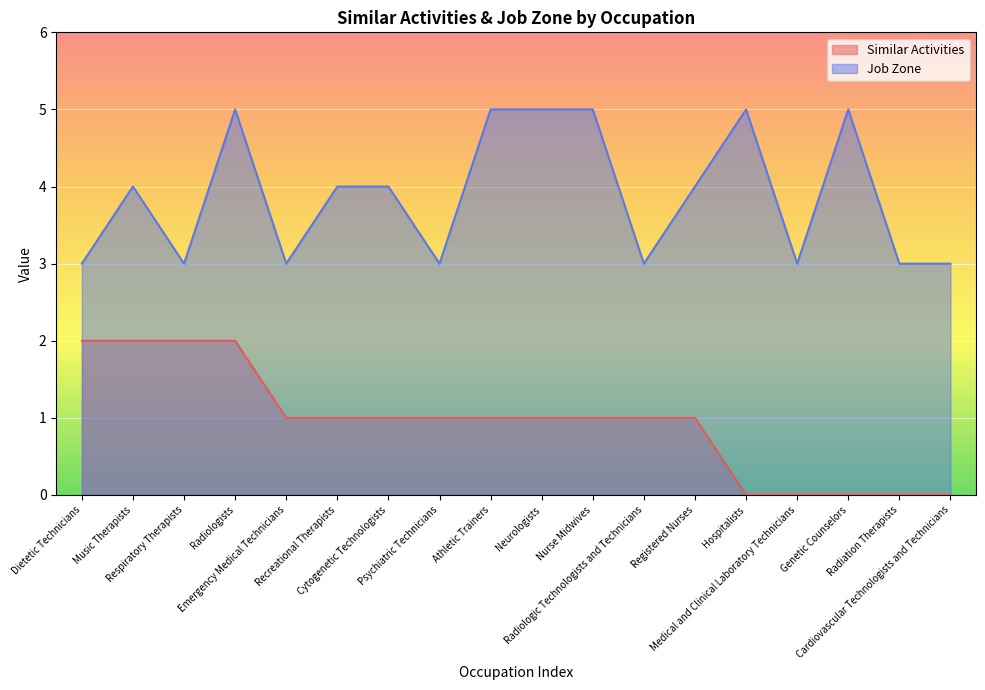

Which series has the largest total across all categories?

Job Zone